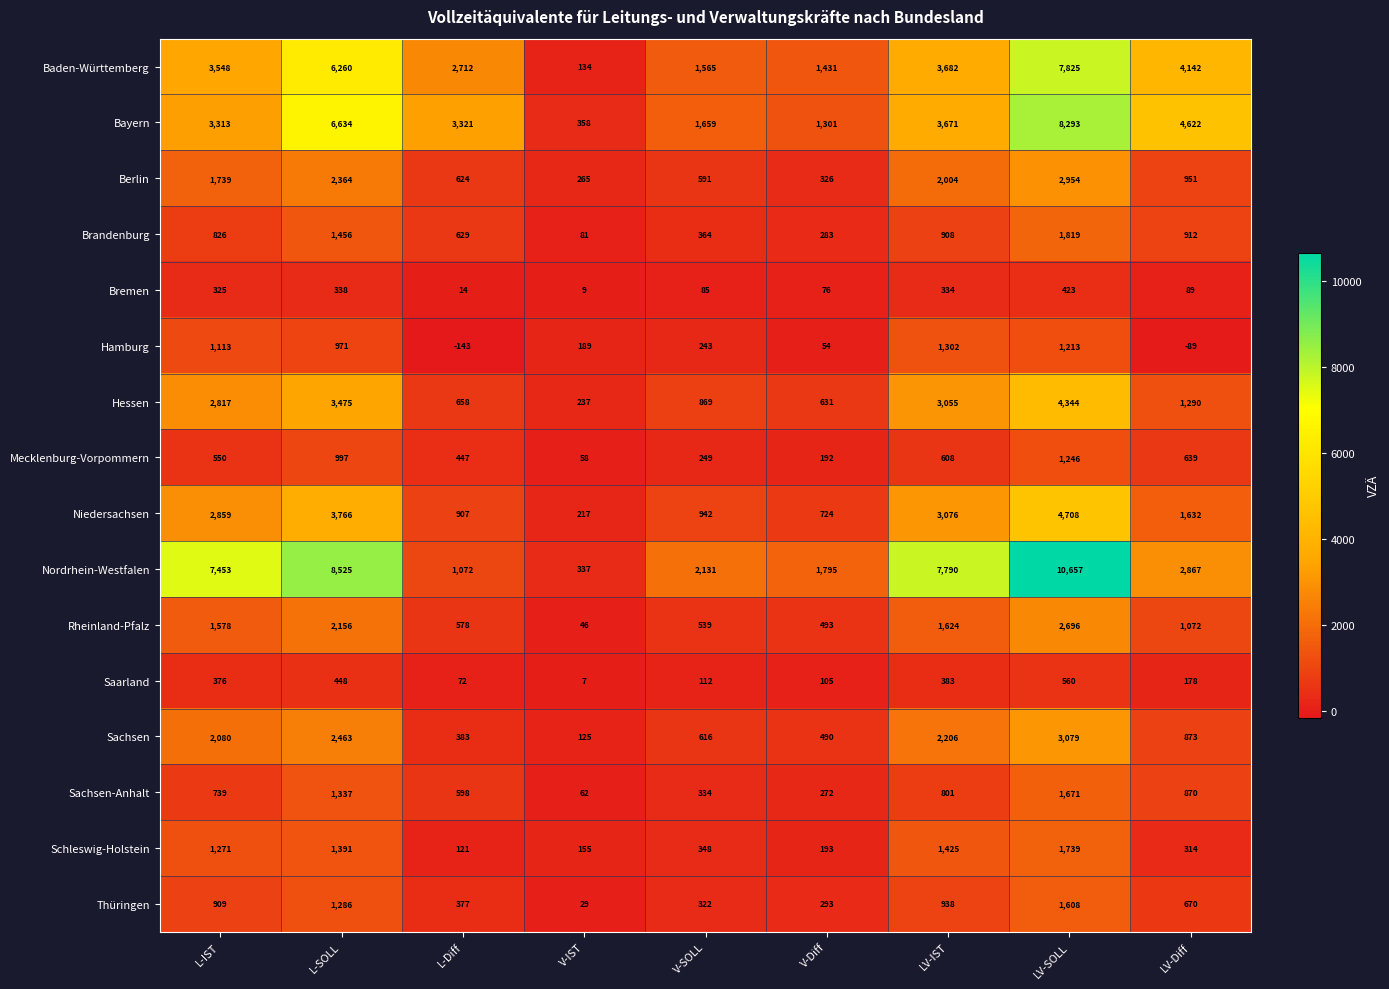

At which label does Sachsen reach its peak?

LV-SOLL